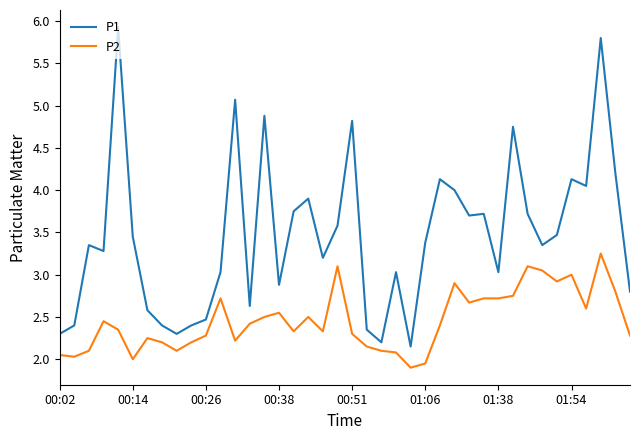

Which series has the largest total across all categories?

P1